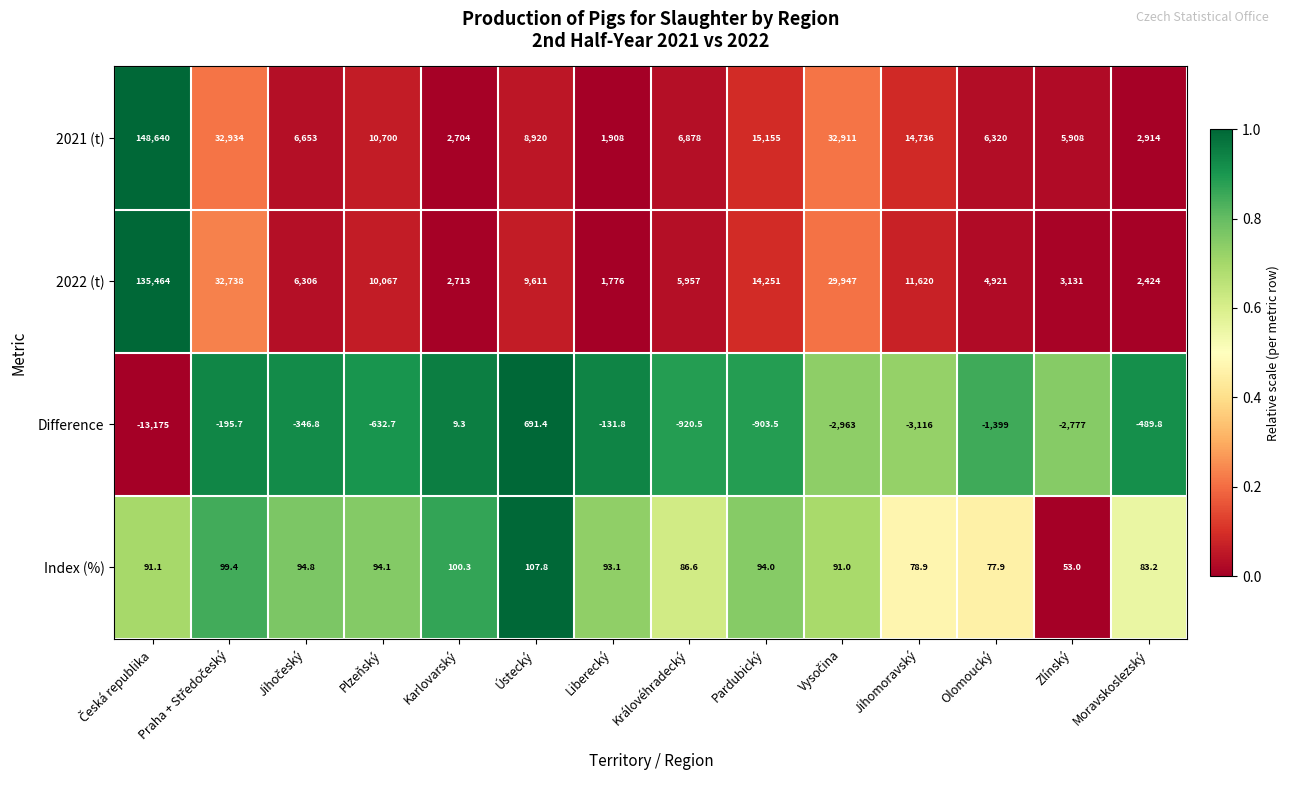

At how many categories does at least one series exceed 8609?

7